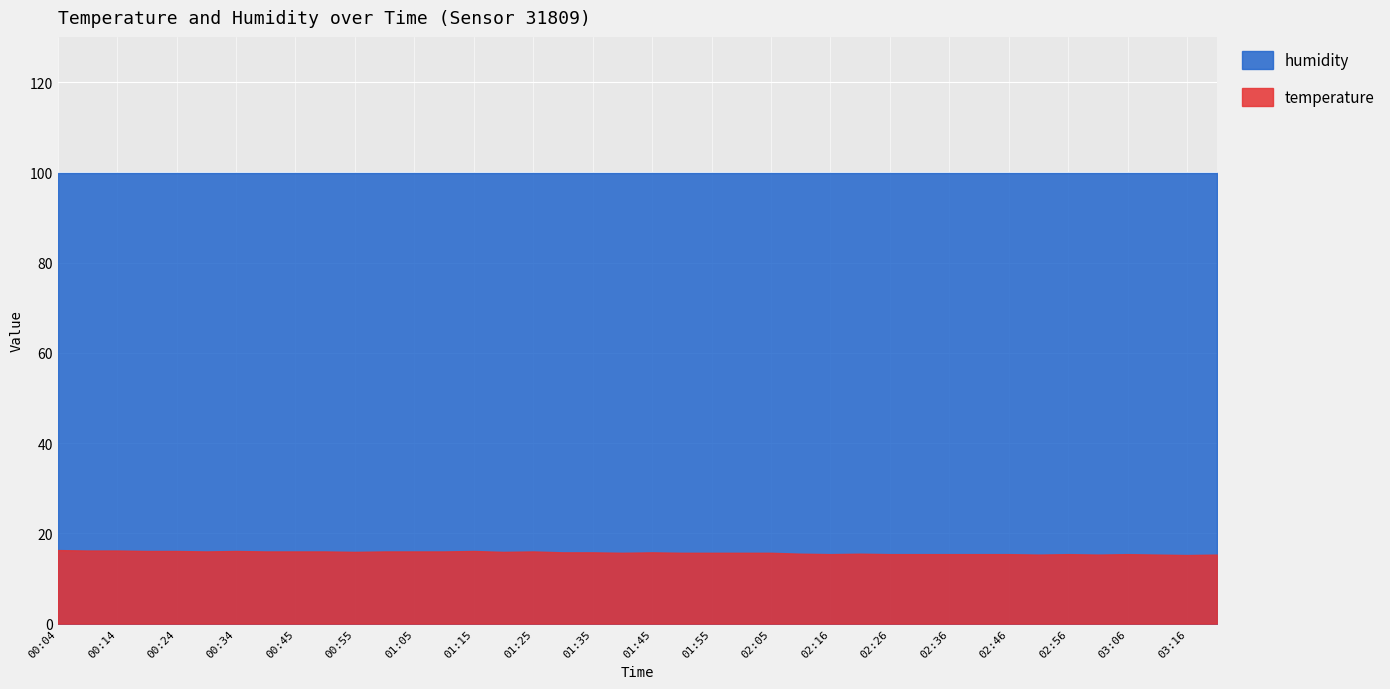

Rank the series at 03:01 from highest to lowest value.

humidity, temperature